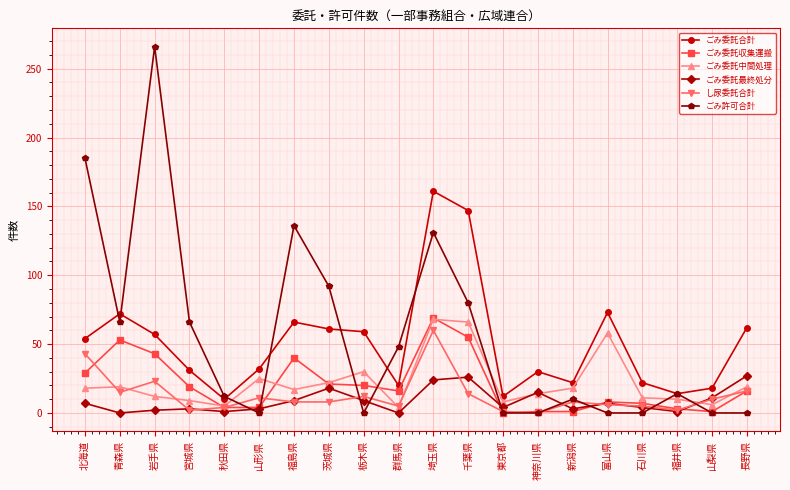

Read the し尿委託合計 value at 富山県, to the nearest 5.

5